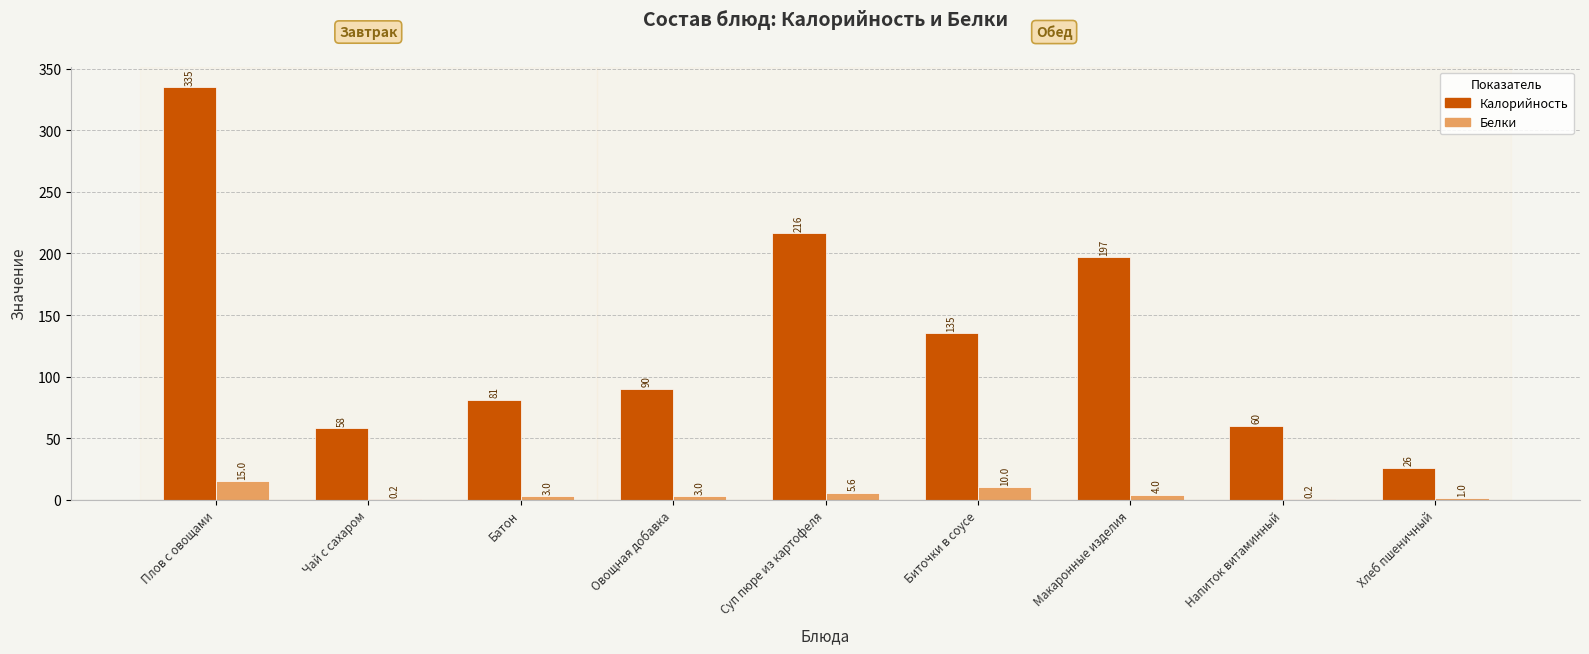

Between Батон and Макаронные изделия, which series saw the biggest shift?

Калорийность